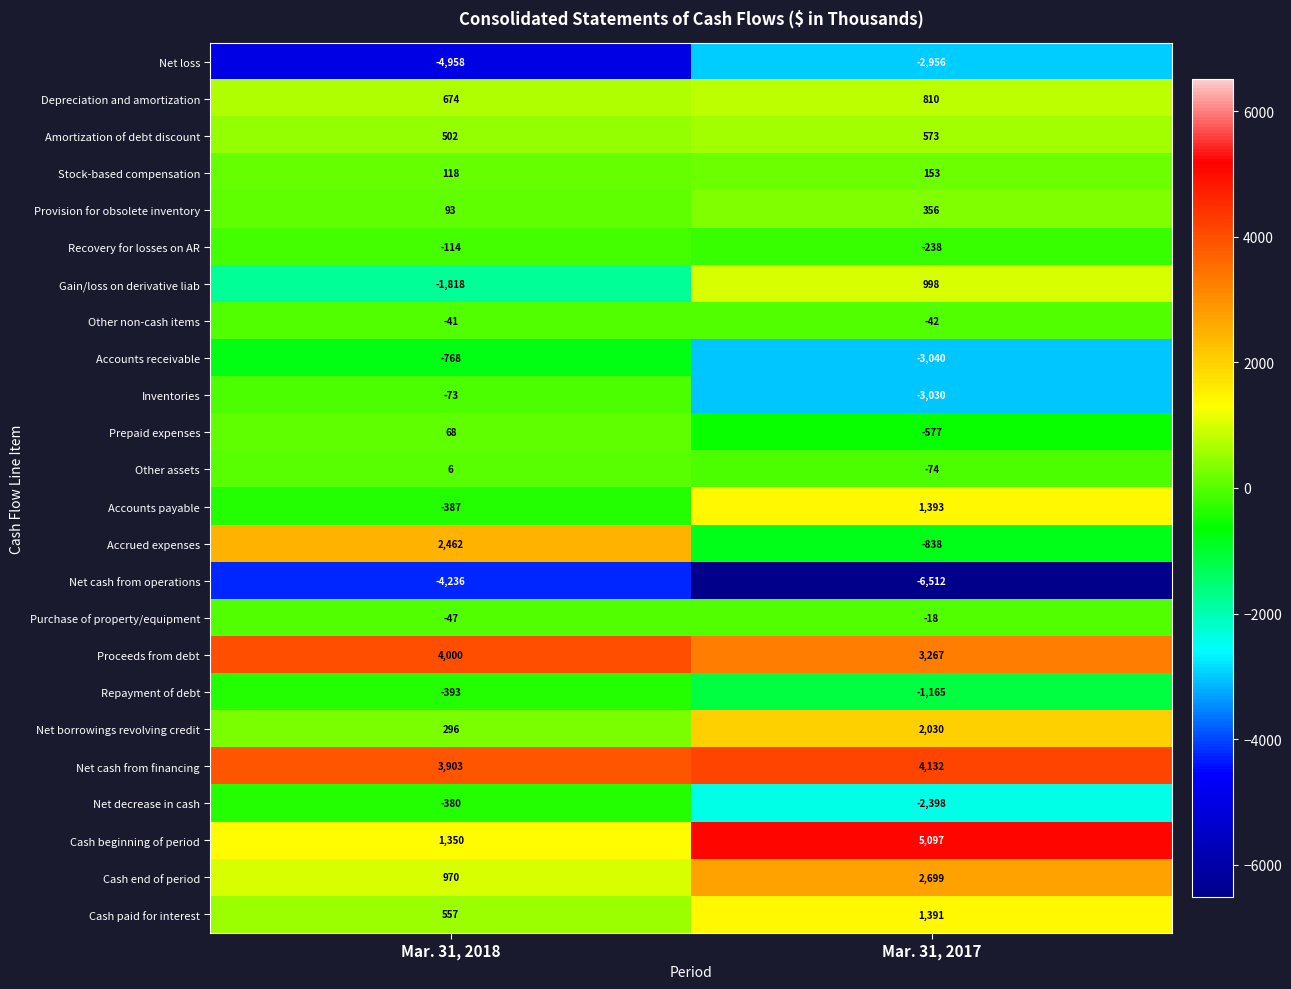

Which series has the widest spread of values?

Cash beginning of period